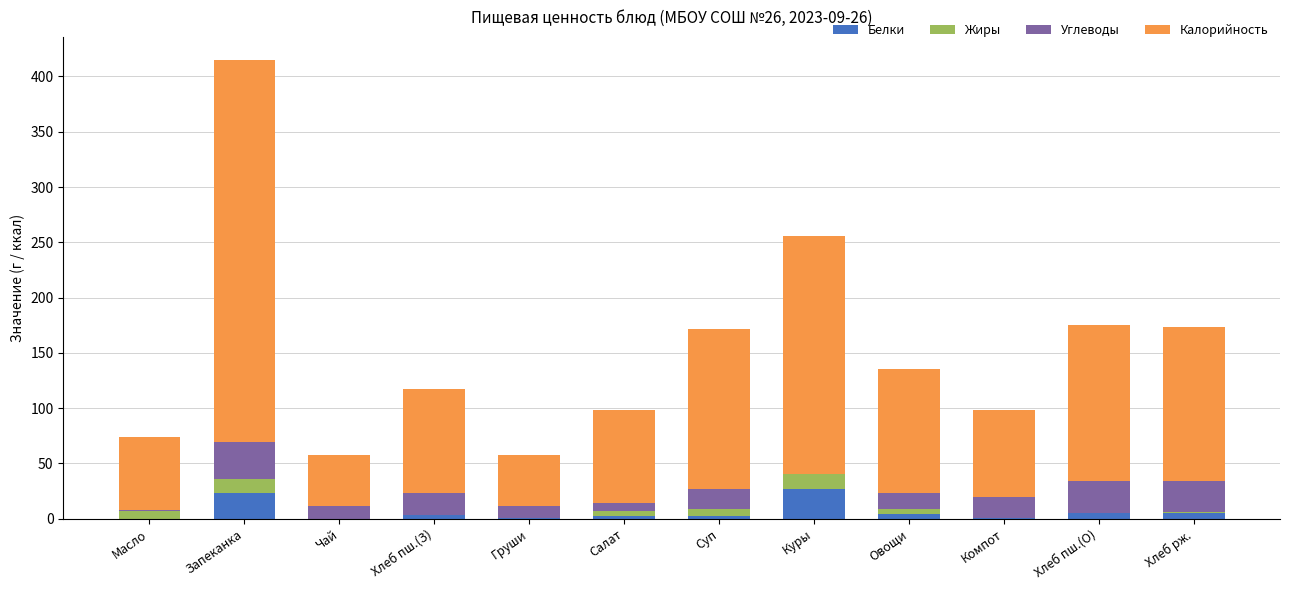

What is the maximum value for Белки?

27.0